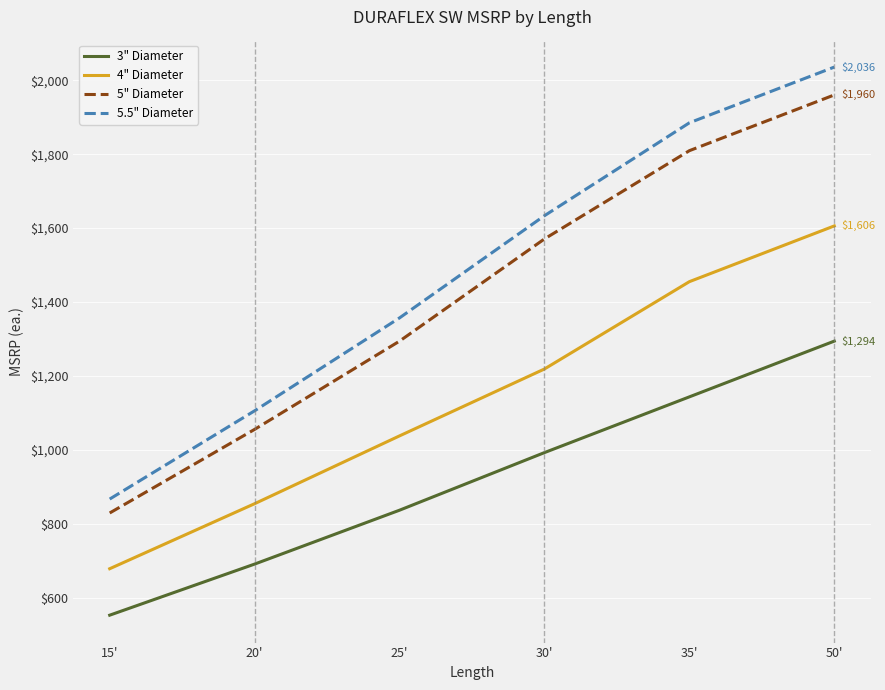

True or false: 5.5" Diameter and 5" Diameter cross at least once.

False